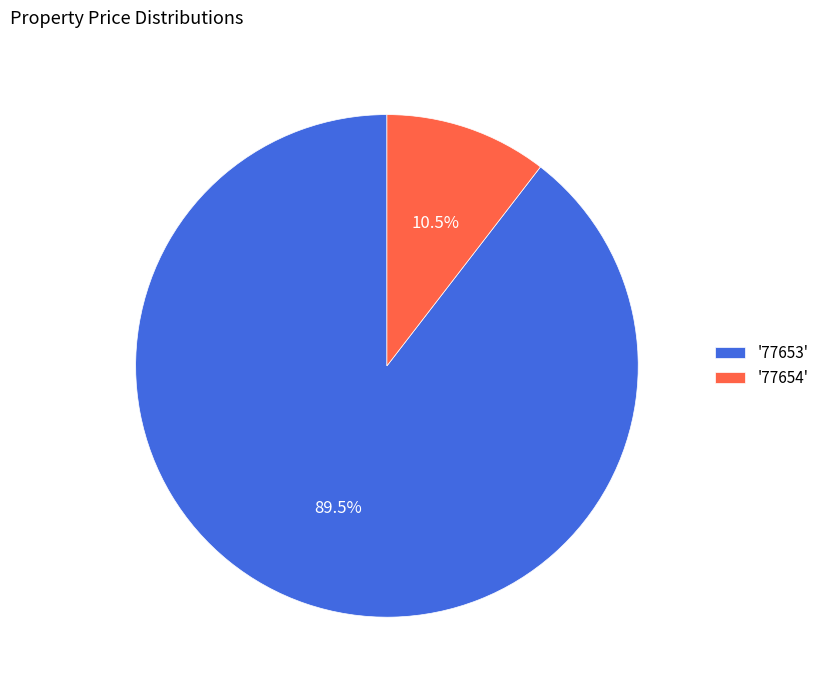

Combined, do '77654' and '77653' account for over 50%?

Yes